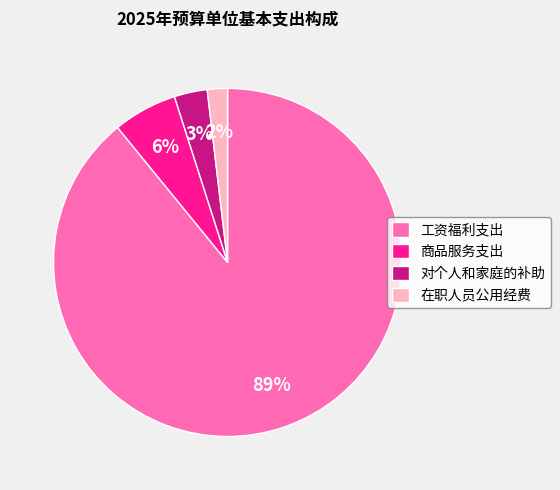

True or false: 工资福利支出 accounts for 94% of the total.

False